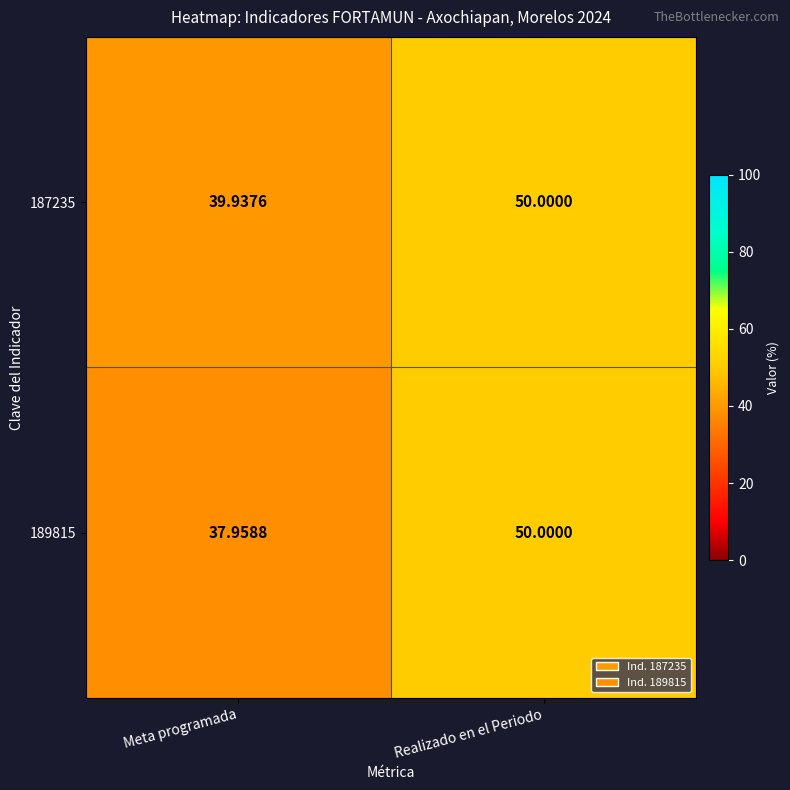

Rank the categories by 187235 value from highest to lowest.

Realizado en el Periodo, Meta programada